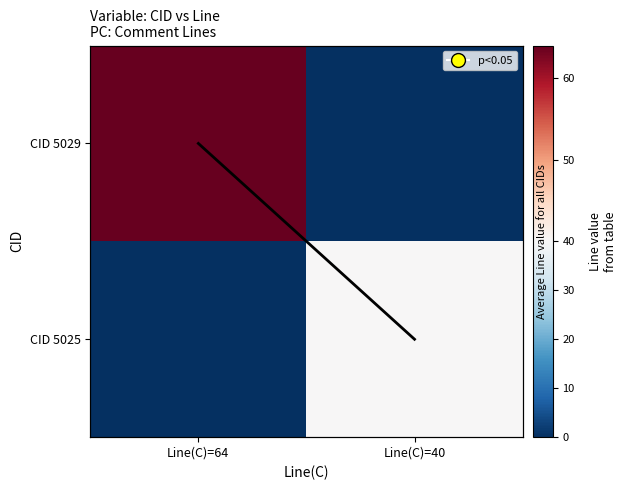

Which category has the highest value in the Trend line series?

Line(C)=40